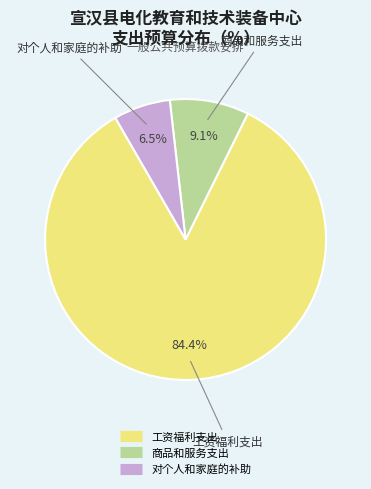

Between 商品和服务支出 and 对个人和家庭的补助, which is larger?

商品和服务支出